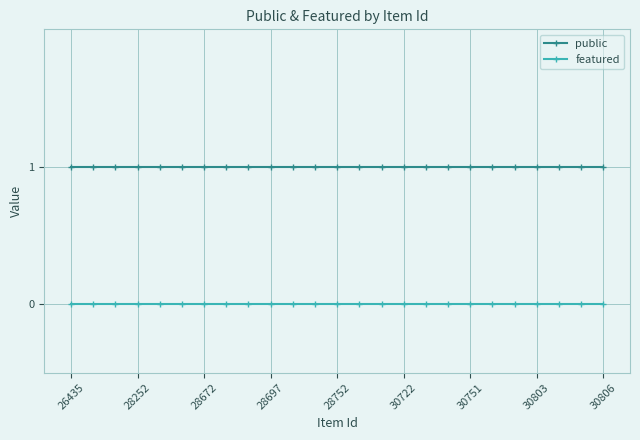

Rank the series by their average value, from highest to lowest.

public, featured